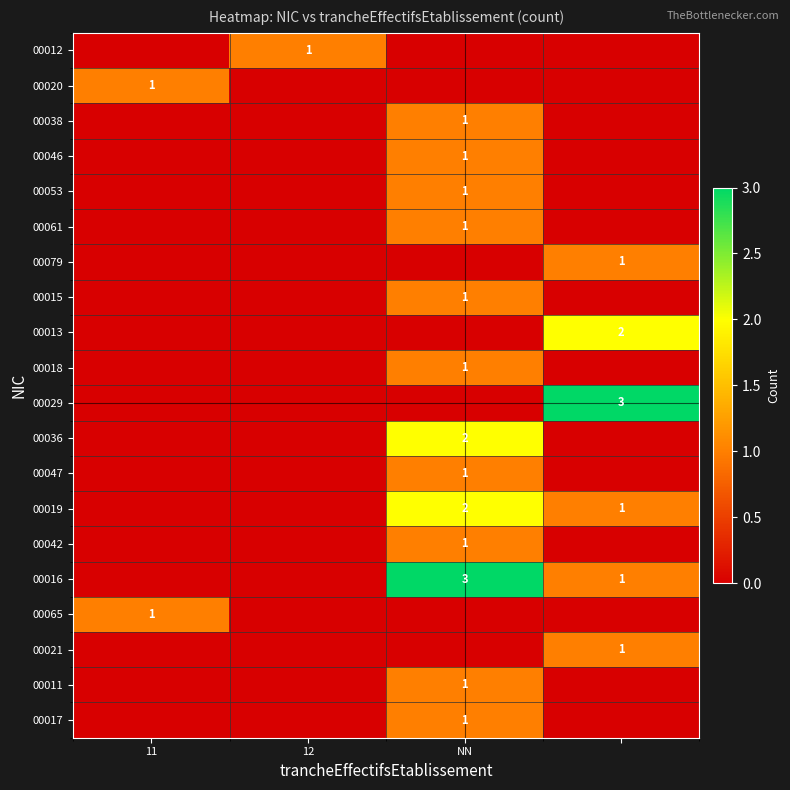

True or false: 00017 has a value of 1 at NN.

True